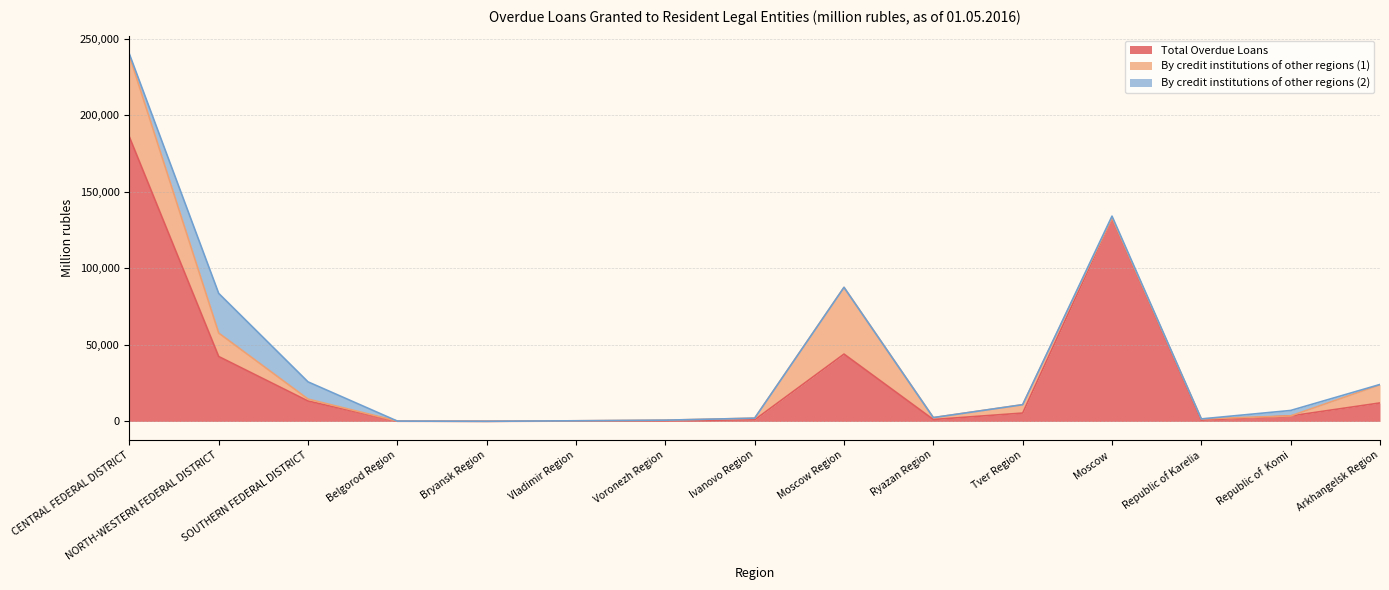

Reading right to left, extract all data points from this chart.

Total Overdue Loans: Arkhangelsk Region=12074	Republic of  Komi=3579	Republic of Karelia=818	Moscow =132768	Tver Region=5464	Ryazan Region=1246	Moscow Region=44014	Ivanovo Region=1060	Voronezh Region=408	Vladimir Region=206	Bryansk Region=41	Belgorod Region=106	SOUTHERN FEDERAL DISTRICT=13330	NORTH-WESTERN FEDERAL DISTRICT=42417	CENTRAL FEDERAL DISTRICT=185953
By credit institutions of other regions (1): Arkhangelsk Region=11840	Republic of  Komi=22	Republic of Karelia=801	Moscow =373	Tver Region=5462	Ryazan Region=1245	Moscow Region=43582	Ivanovo Region=1060	Voronezh Region=406	Vladimir Region=202	Bryansk Region=40	Belgorod Region=104	SOUTHERN FEDERAL DISTRICT=1255	NORTH-WESTERN FEDERAL DISTRICT=15341	CENTRAL FEDERAL DISTRICT=53088
By credit institutions of other regions (2): Arkhangelsk Region=234	Republic of  Komi=3557	Republic of Karelia=18	Moscow =1042	Tver Region=2	Ryazan Region=1	Moscow Region=36	Ivanovo Region=0	Voronezh Region=2	Vladimir Region=4	Bryansk Region=0	Belgorod Region=1	SOUTHERN FEDERAL DISTRICT=11261	NORTH-WESTERN FEDERAL DISTRICT=25921	CENTRAL FEDERAL DISTRICT=1114